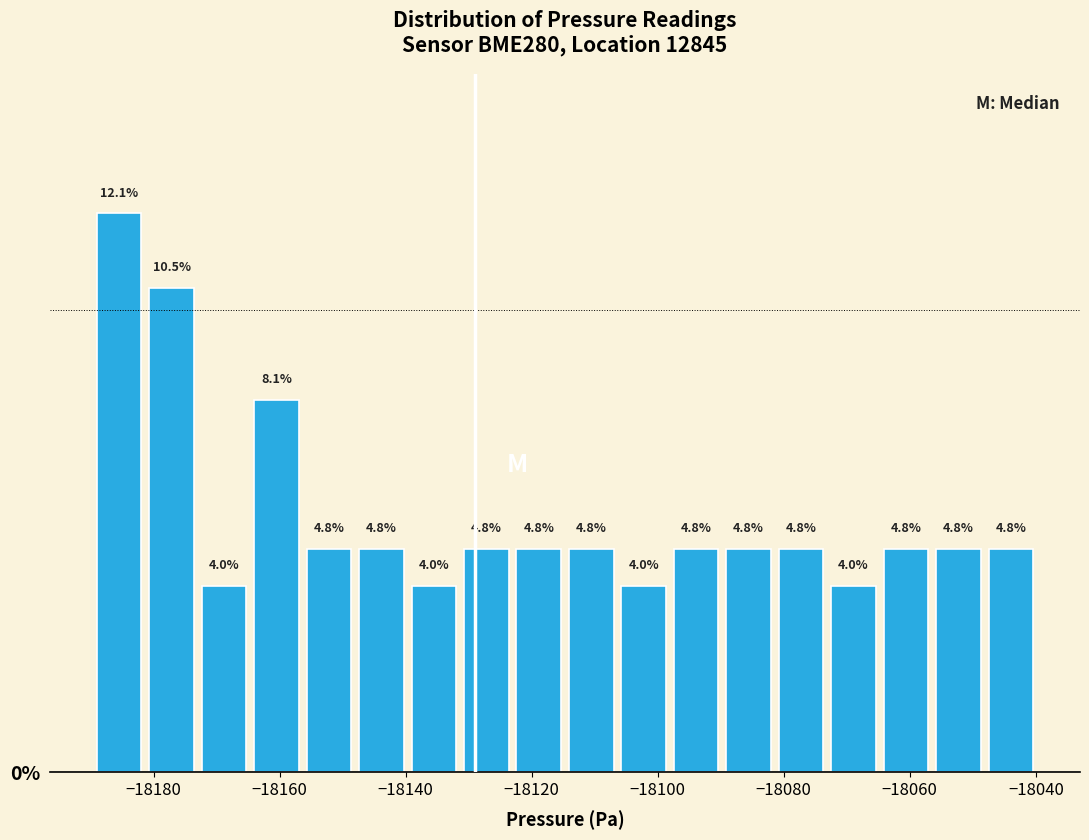

How tall is the bar that spans -18114 to -18106 on the x-axis? The bar edges are not printed on the chart, so give them approximately, as read against the axis.

4.8